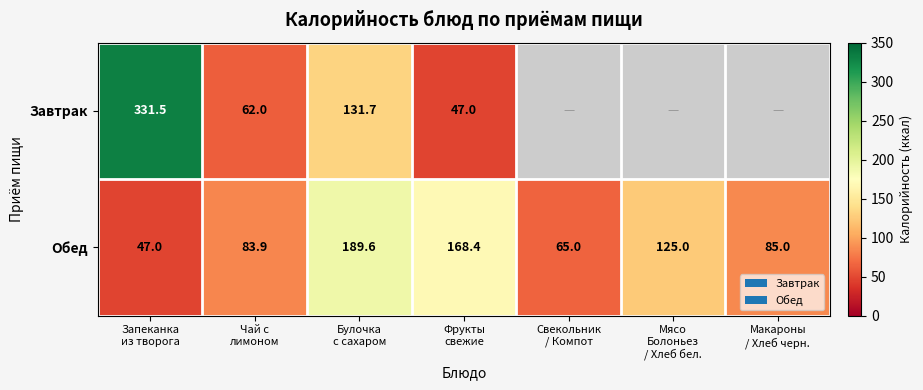

What is the spread (max minus min) of values at Чай с
лимоном?

21.9